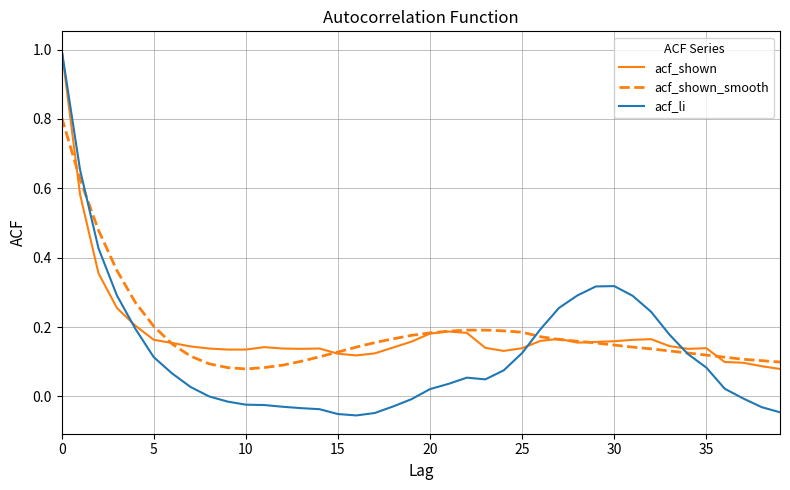

What is the maximum value shown in the chart?

1.0